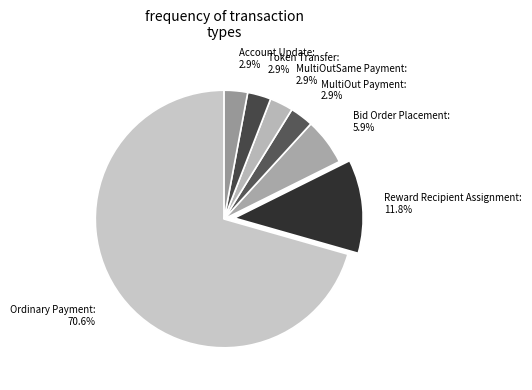

How many slices are in this pie chart?

7